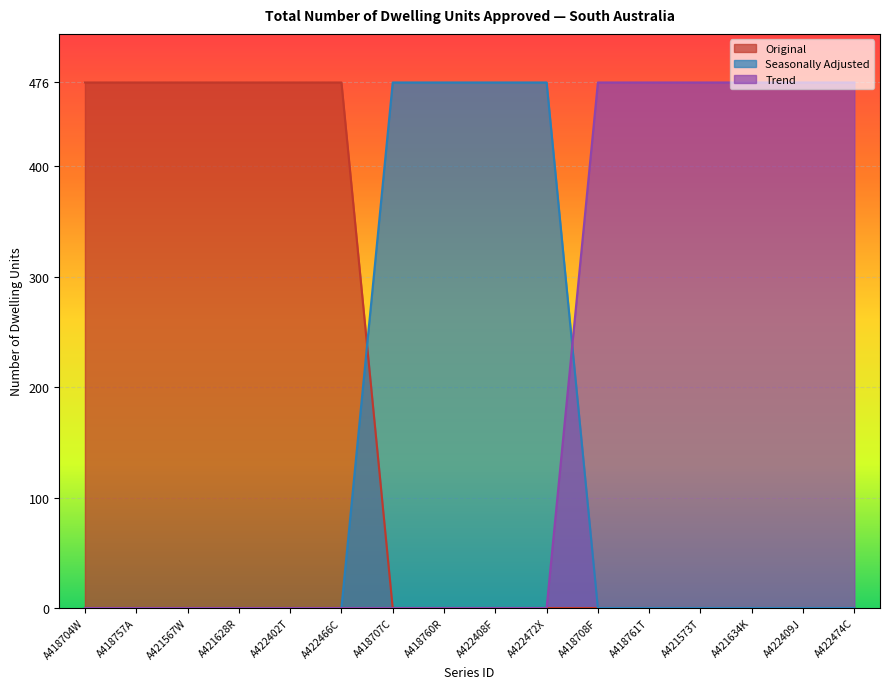

Which has a higher value, A421628R or A422408F?

A421628R